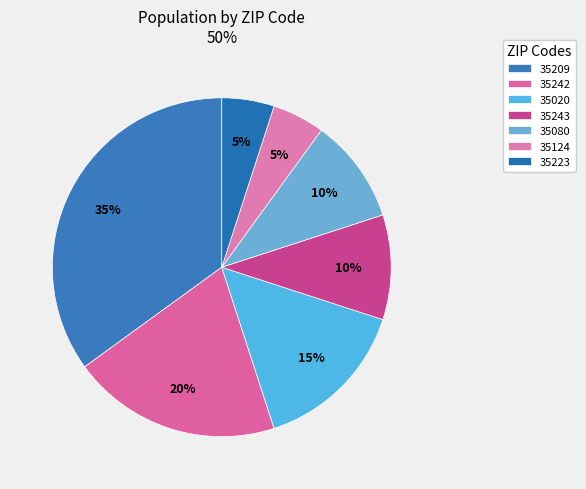

Is there a majority slice in this chart?

No